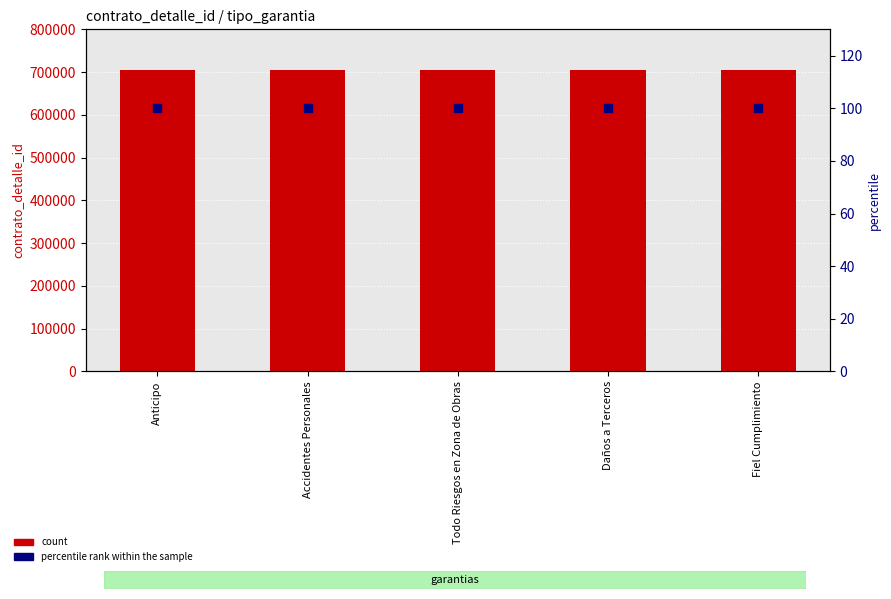

Is the value of percentile rank within the sample at Accidentes Personales greater than the value of count at Fiel Cumplimiento?

No